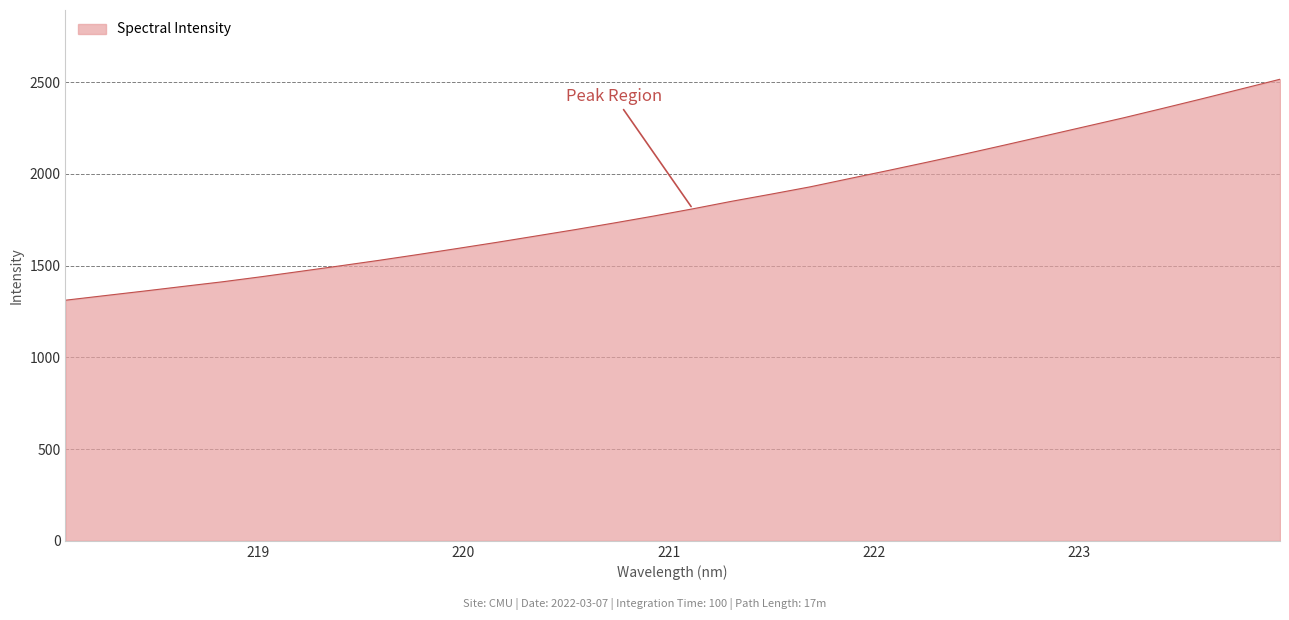

How many values are below 1809?

16